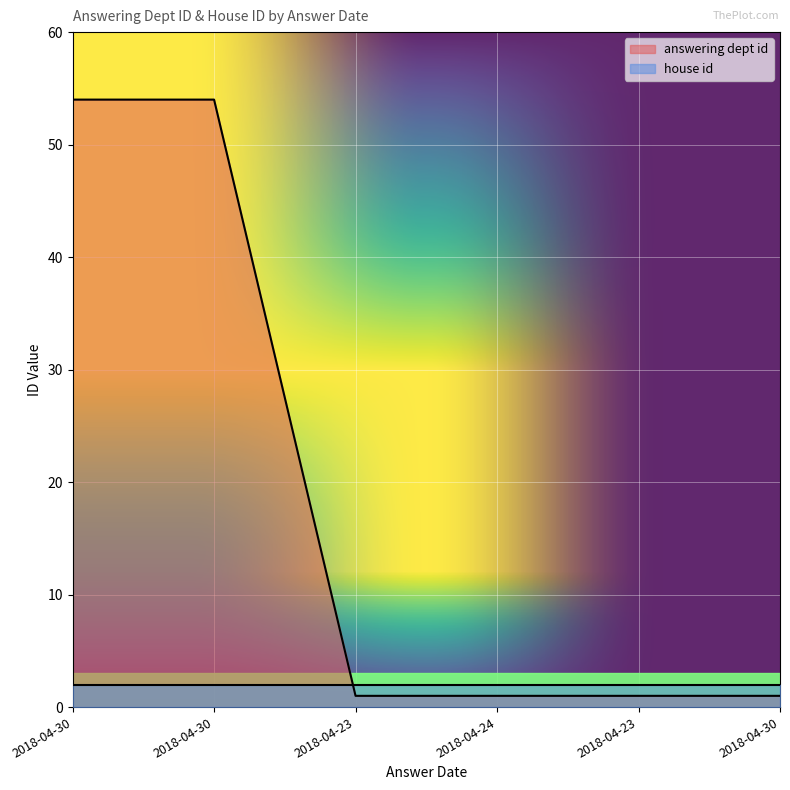

What is the label of the 1st point from the right?

2018-04-30